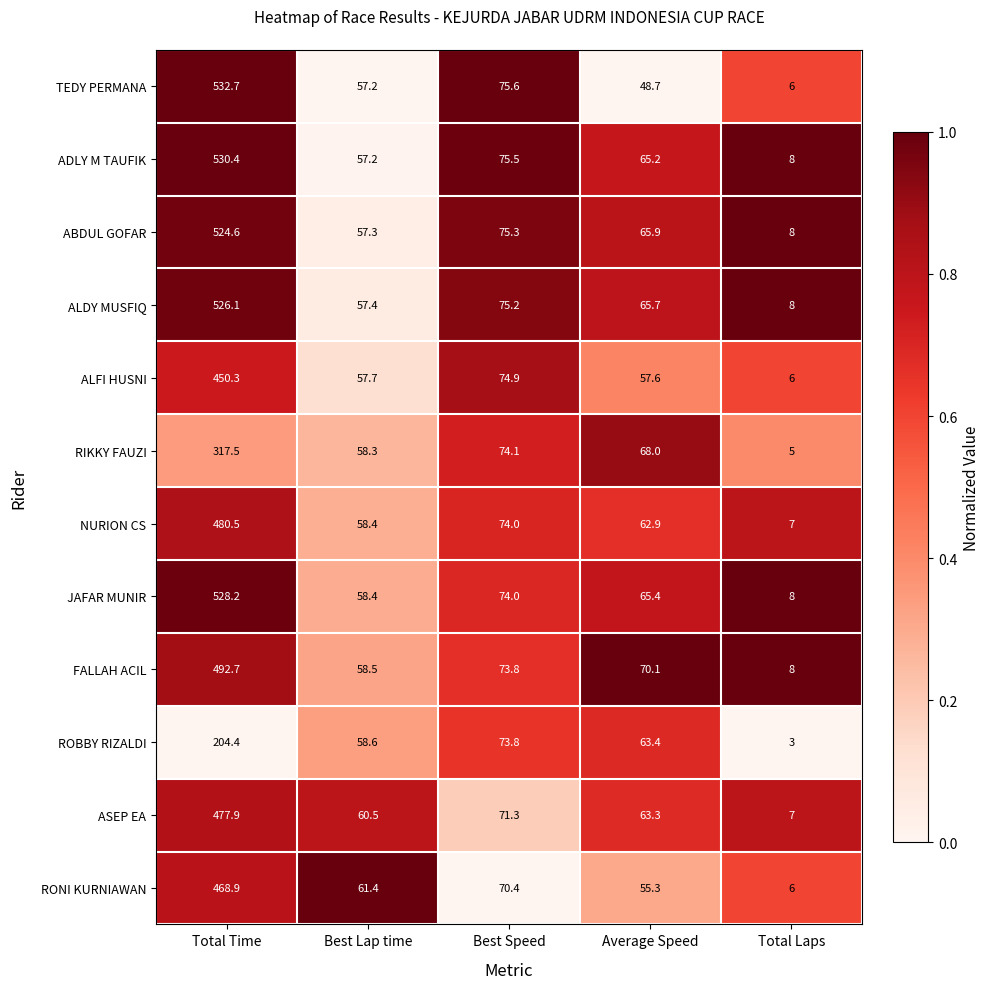

What is the difference between the maximum and second lowest values in the ADLY M TAUFIK series?

473.2